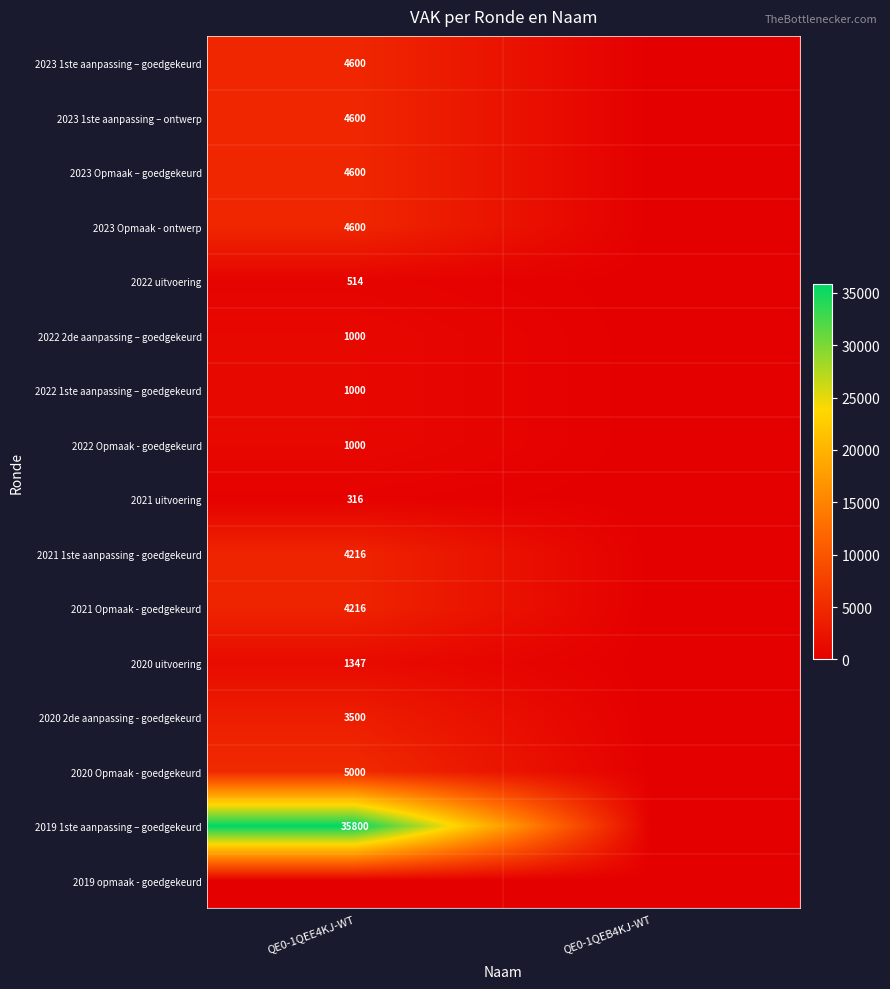

What is the greatest value displayed?

35800